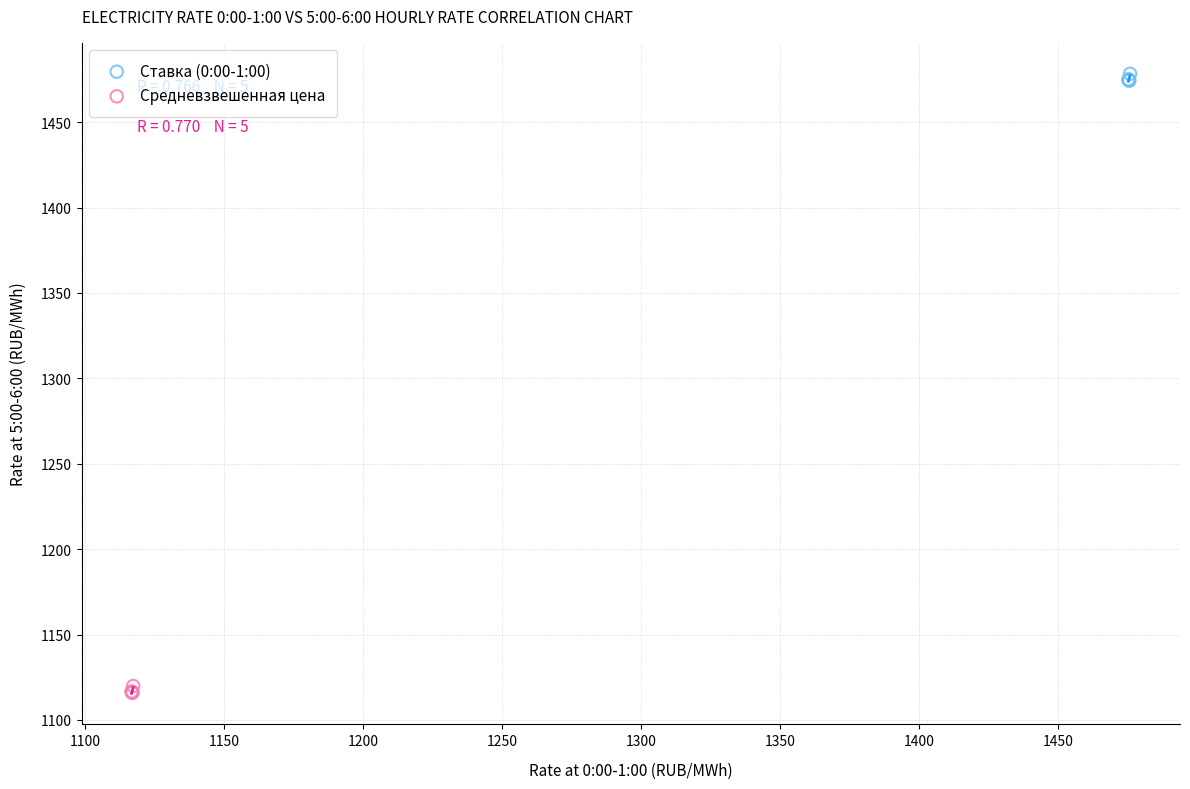

Which series contains the lowest Y value?

Средневзвешенная цена